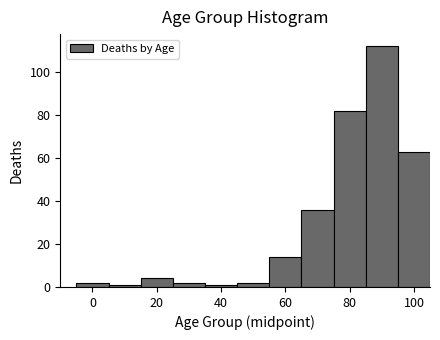

Which range on the x-axis has the tallest bar?

85 to 95